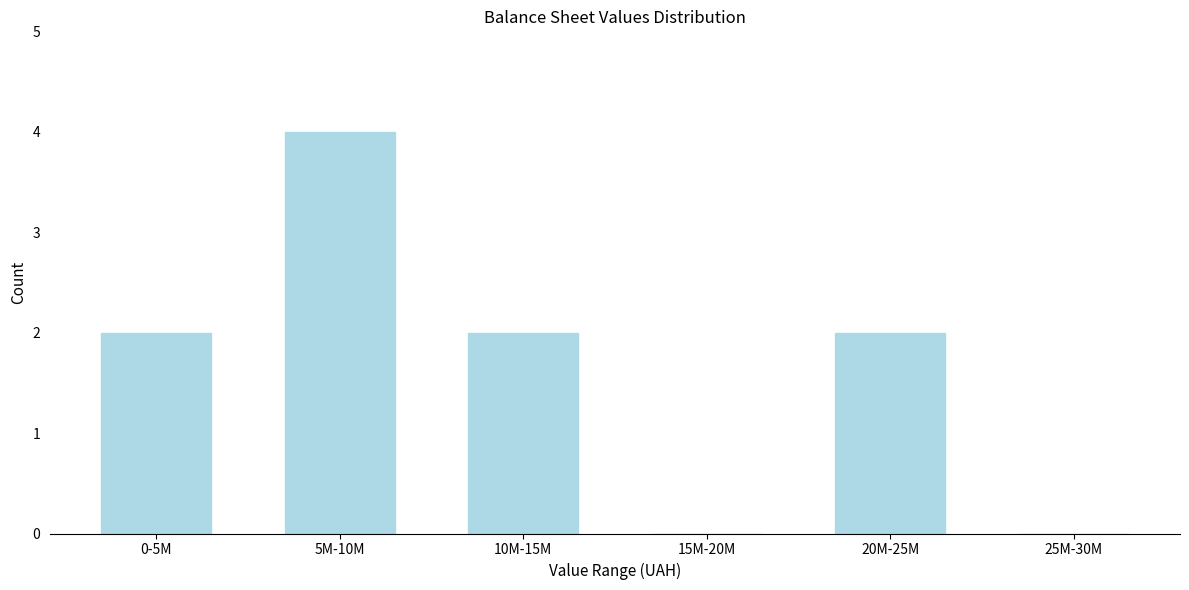

Reading right to left, list all the values displayed in this chart.

25M-30M=0	20M-25M=2	15M-20M=0	10M-15M=2	5M-10M=4	0-5M=2